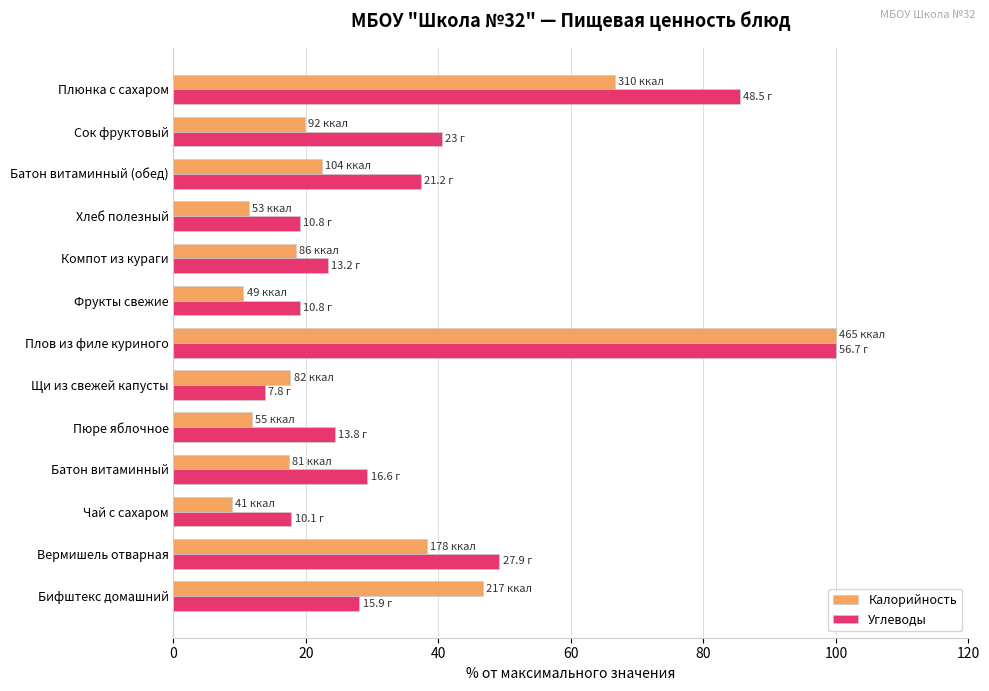

Which series has the widest spread of values?

Калорийность